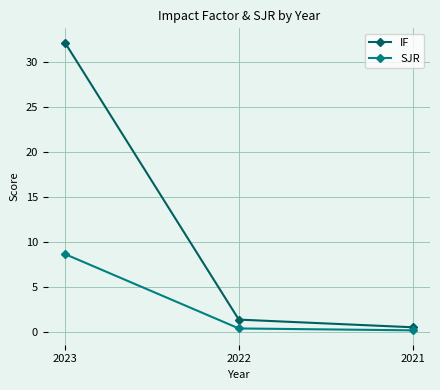

True or false: SJR has a value of 0.4 at 2022.

True